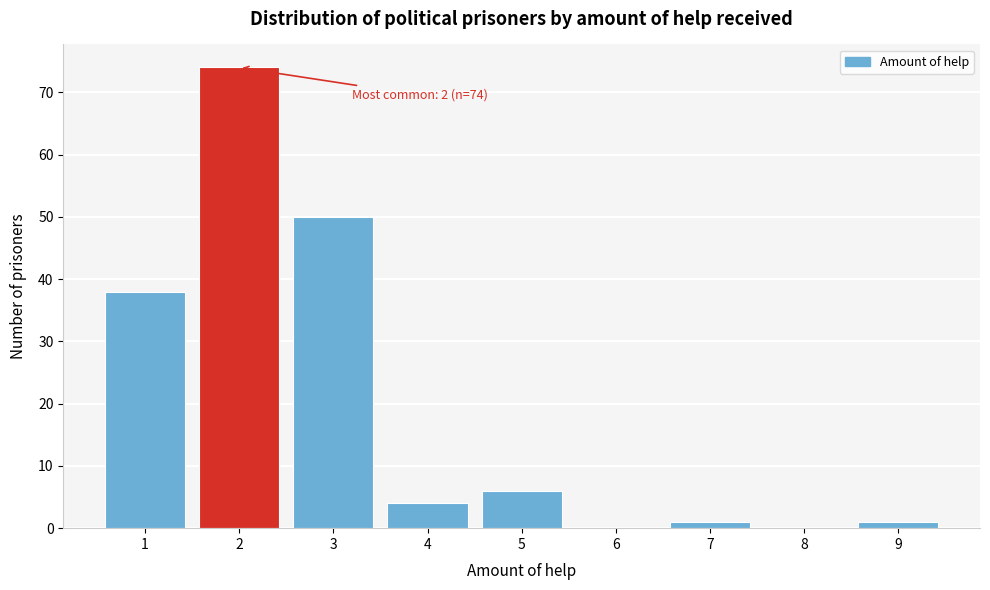

Which range on the x-axis has the tallest bar?

1.5 to 2.5